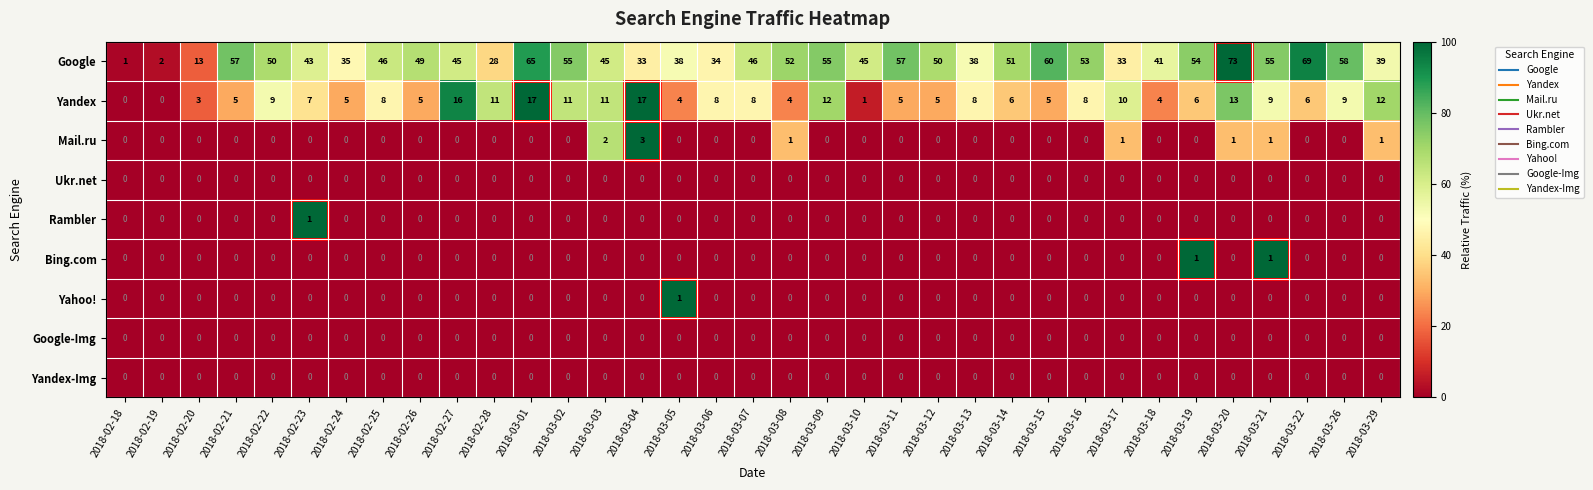

True or false: Yahoo! has a value of 0 at 2018-03-13.

True